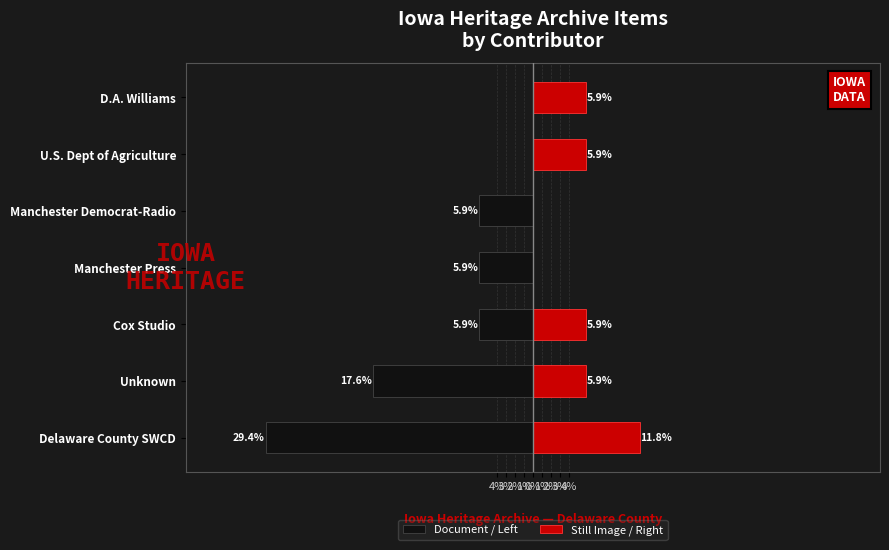

What is the value of the Document / Left bar at the 3rd from the left?

-5.9